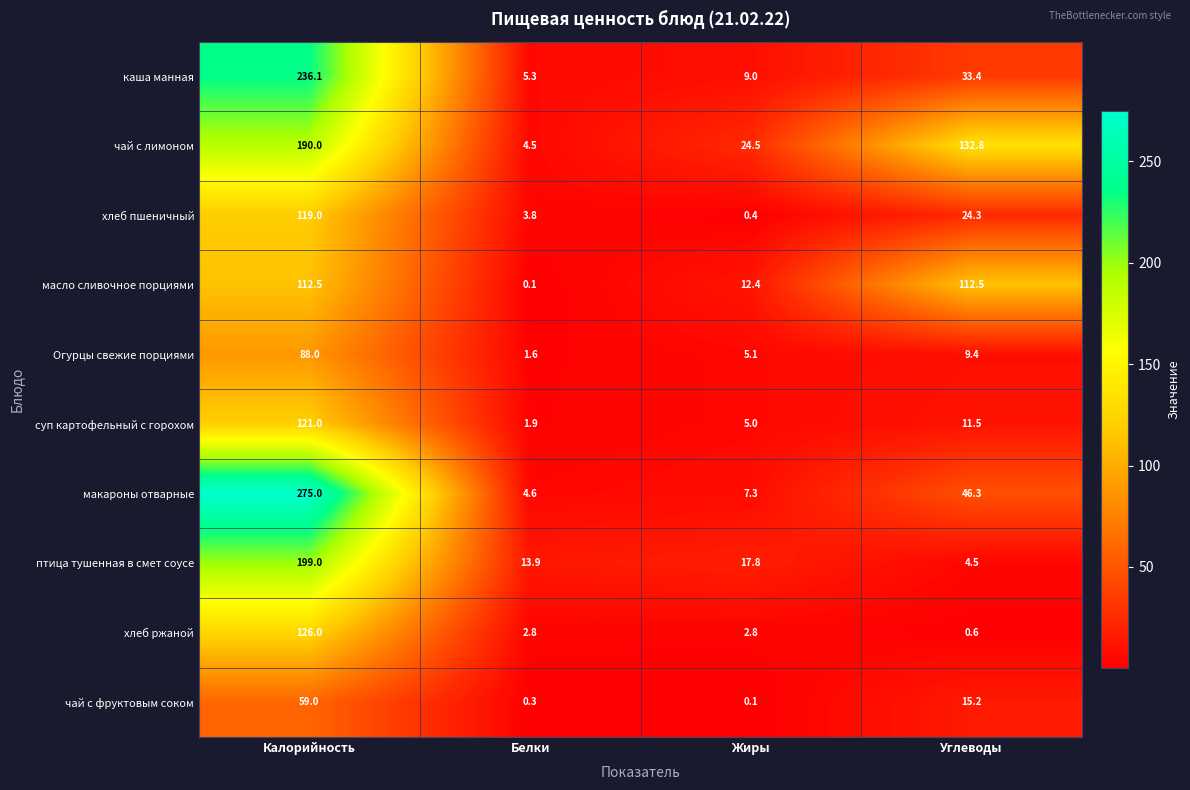

Count the number of categories in the chart.

4